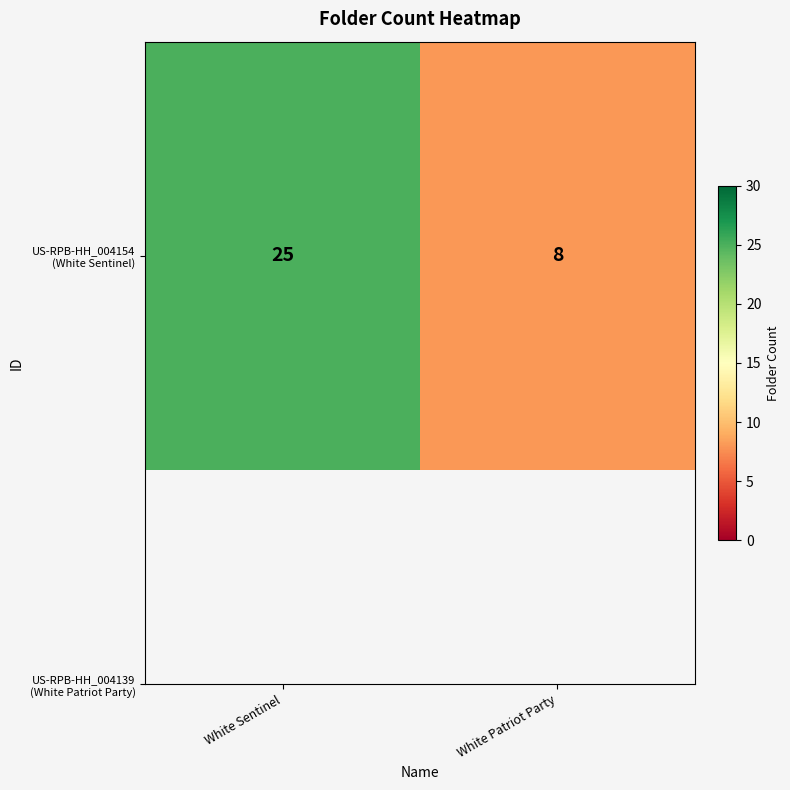

Reading right to left, list all the values displayed in this chart.

White Patriot Party=8	White Sentinel=25